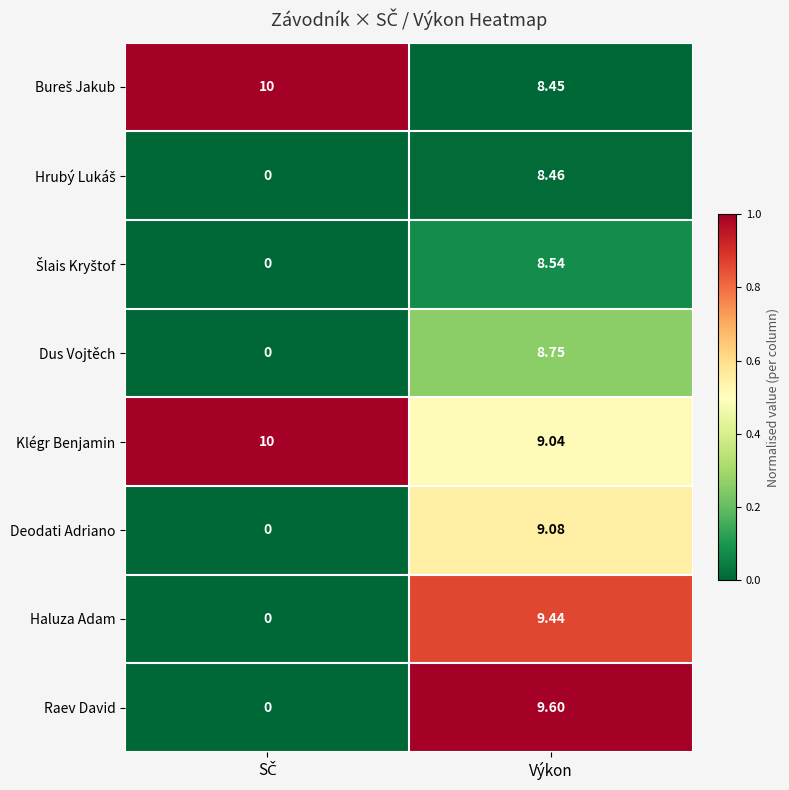

Which series has the largest total across all categories?

Klégr Benjamin